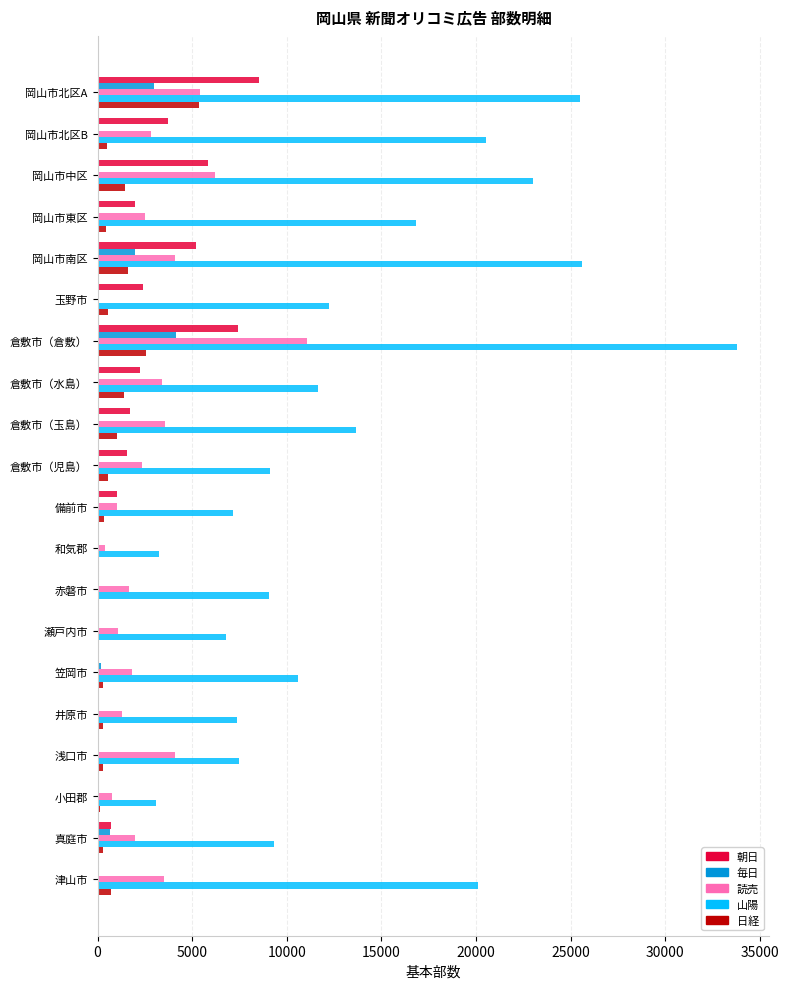

True or false: 読売 has a value of 1598 at 倉敷市（玉島）.

False